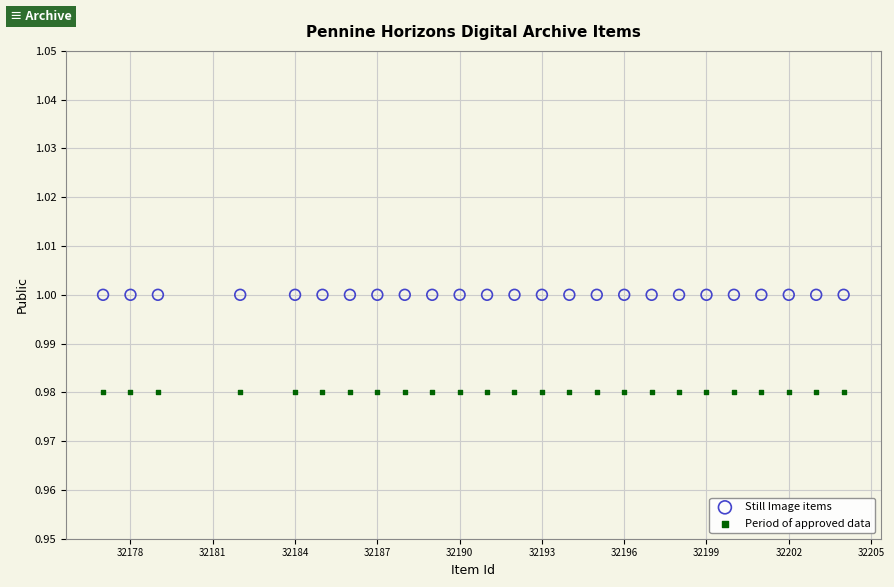

What are all the series names shown in the legend?

Still Image items, Period of approved data